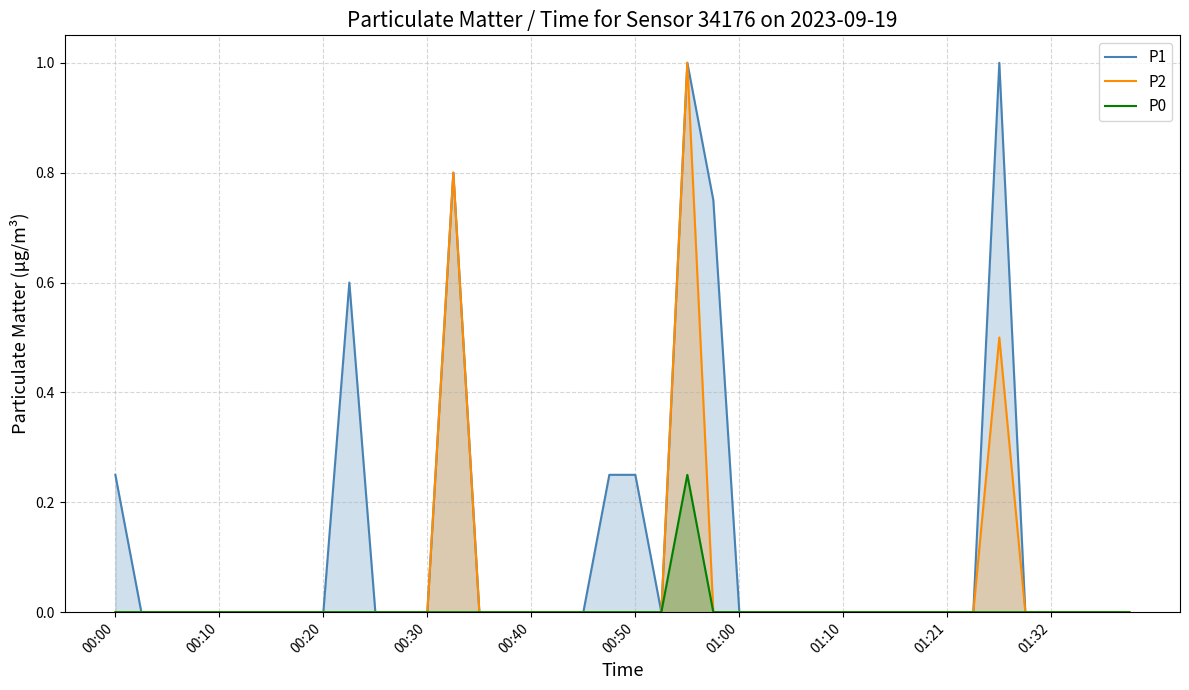

What is the highest value of the P2 series?

1.0